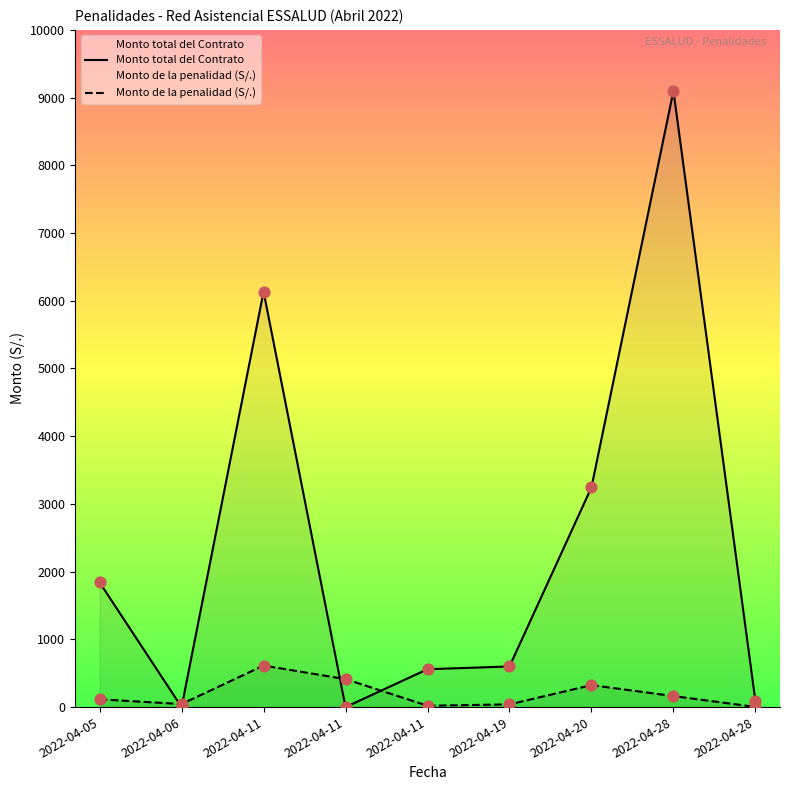

Which series has the largest total across all categories?

Monto total del Contrato